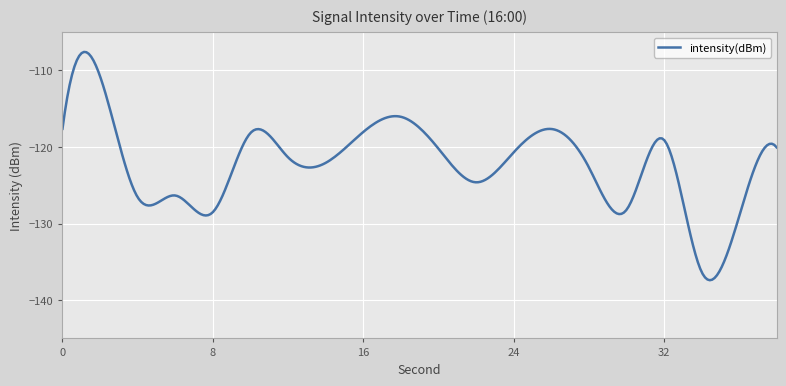

What is the smallest value displayed?

-137.4